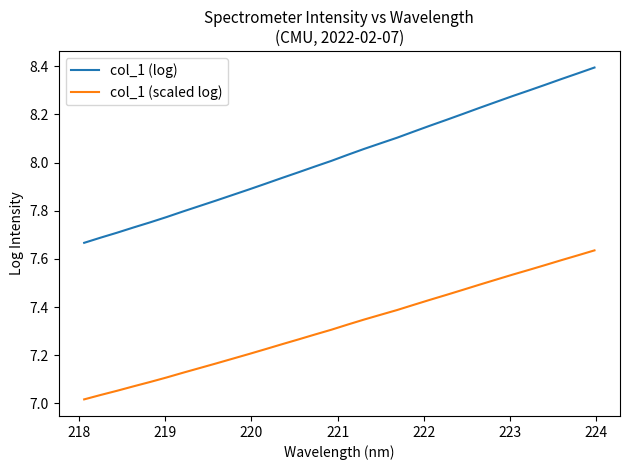

Which series has the widest spread of values?

col_1 (log)